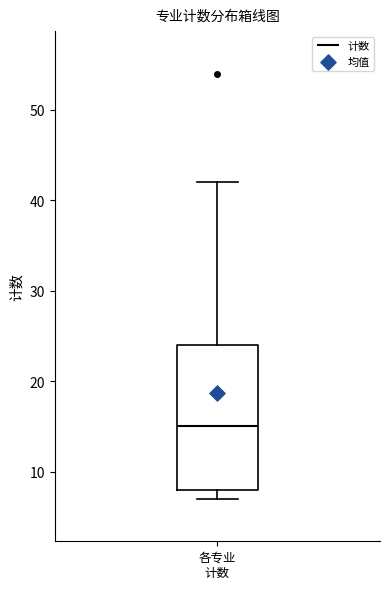

Where is the lower edge of the box for 各专业 计数 on the y-axis? The values are not printed on the chart, so give them approximately, as read against the axis.

8